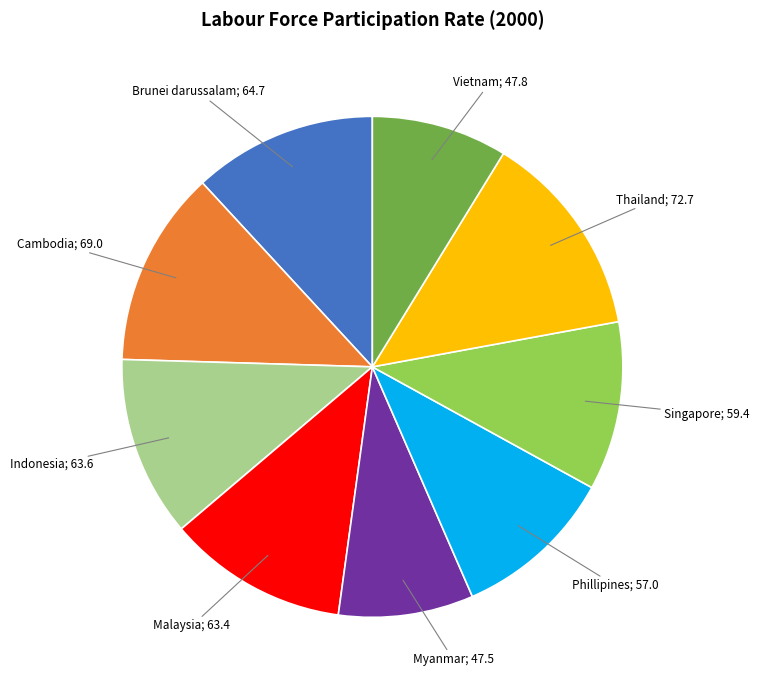

Is there a majority slice in this chart?

No